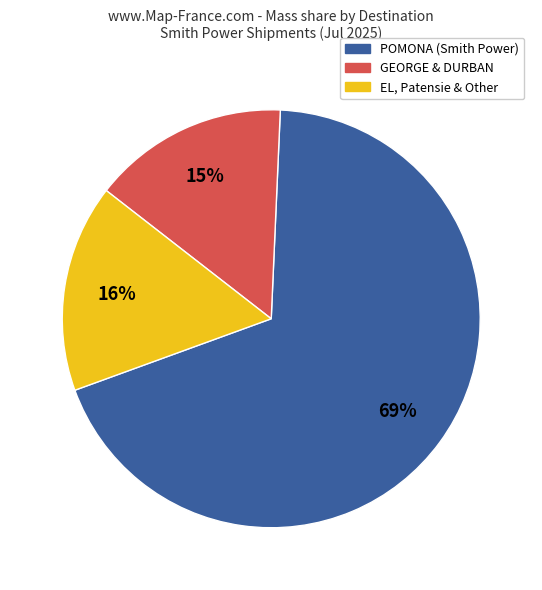

Is there a majority slice in this chart?

Yes